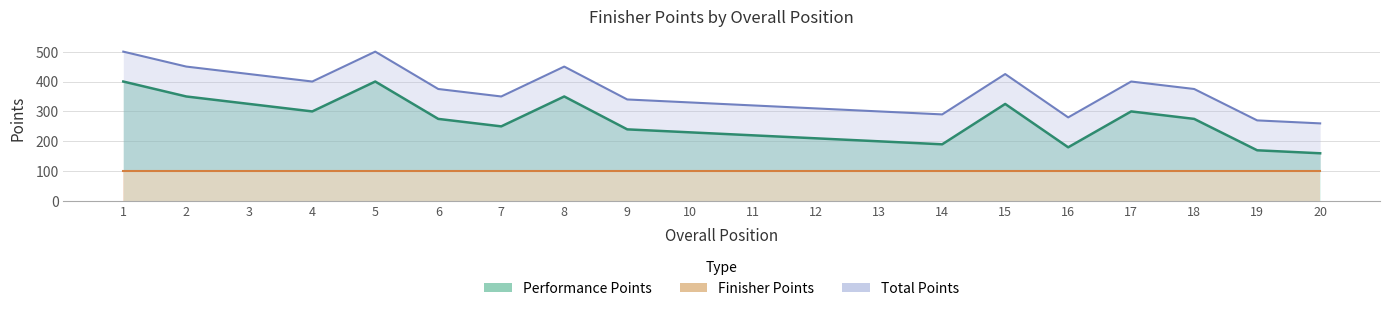

Reading left to right, what are all the values shown in this chart?

Performance Points: 400	350	325	300	400	275	250	350	240	230	220	210	200	190	325	180	300	275	170	160
Finisher Points: 100	100	100	100	100	100	100	100	100	100	100	100	100	100	100	100	100	100	100	100
Total Points: 500	450	425	400	500	375	350	450	340	330	320	310	300	290	425	280	400	375	270	260